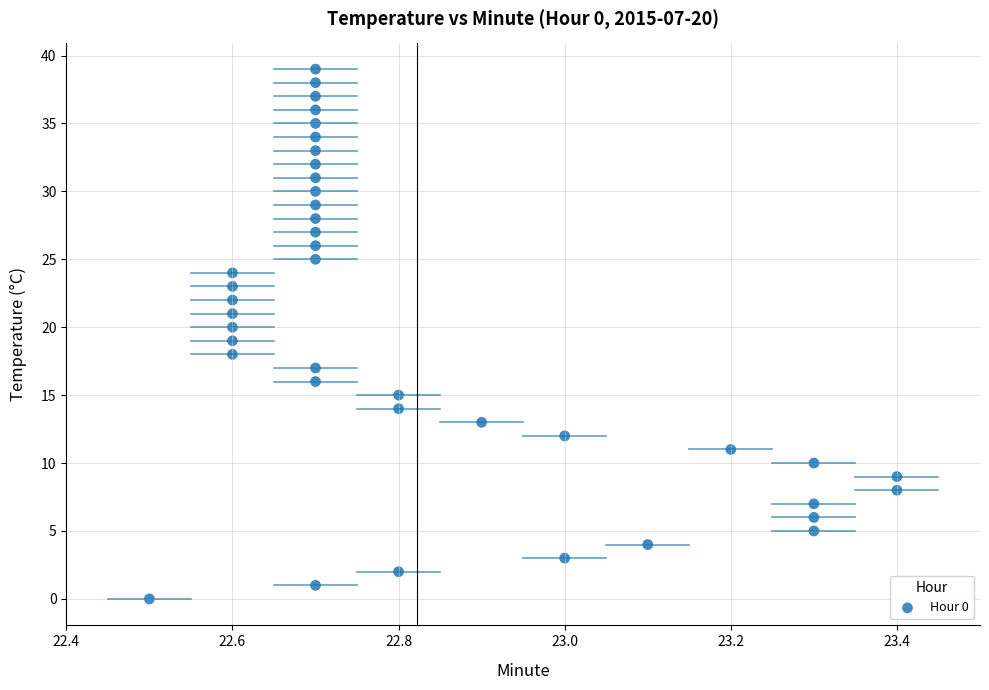

What is the range of Y values (max minus min)?

39